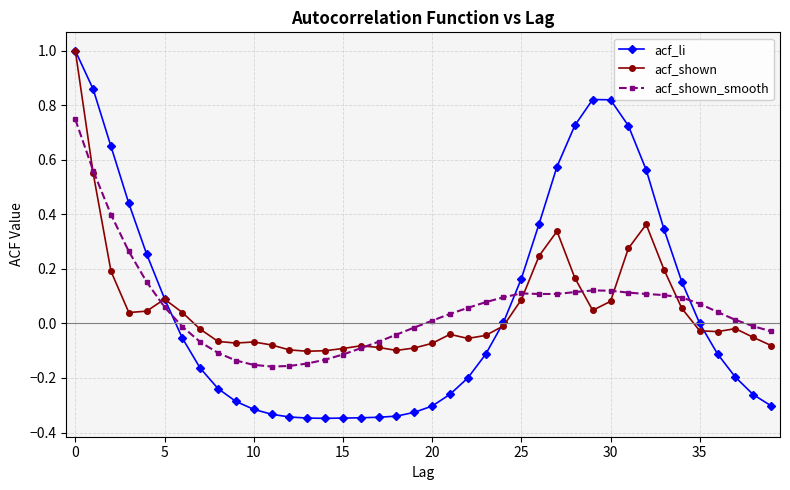

What is the greatest value displayed?

1.0